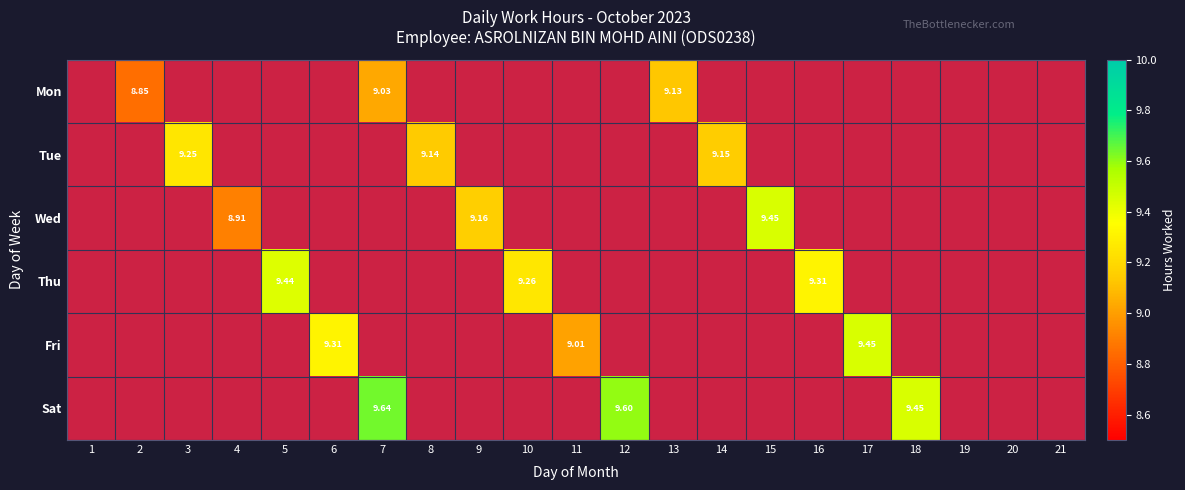

Which category has the highest value in the Wed series?

15